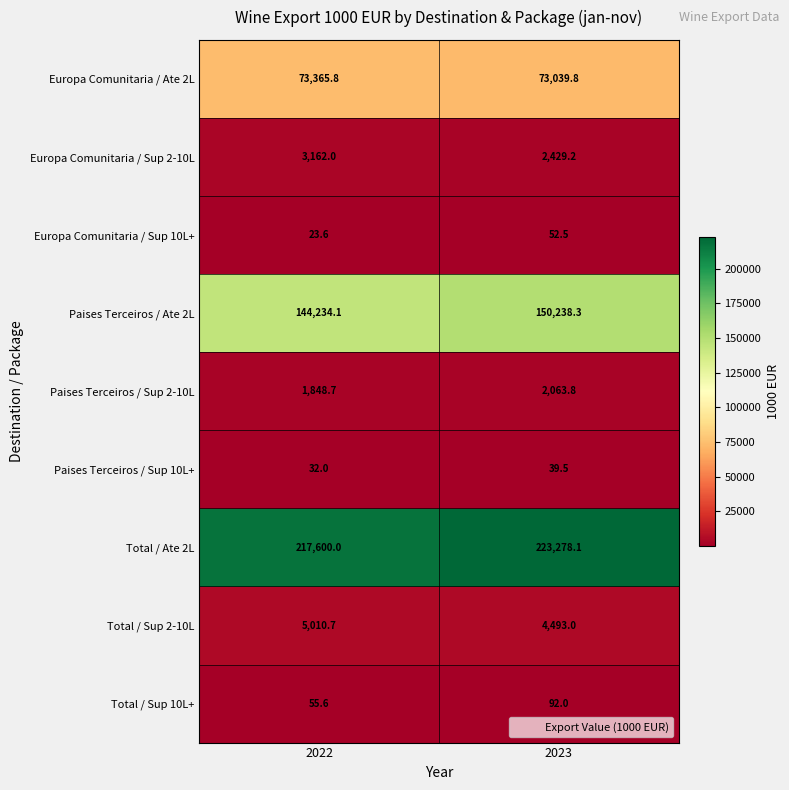

Reading left to right, transcribe all the data shown in this chart.

Europa Comunitaria / Ate 2L: 2022=73365.8	2023=73039.8
Europa Comunitaria / Sup 2-10L: 2022=3162.0	2023=2429.2
Europa Comunitaria / Sup 10L+: 2022=23.6	2023=52.5
Paises Terceiros / Ate 2L: 2022=144234.1	2023=150238.3
Paises Terceiros / Sup 2-10L: 2022=1848.7	2023=2063.8
Paises Terceiros / Sup 10L+: 2022=32.0	2023=39.5
Total / Ate 2L: 2022=217600.0	2023=223278.1
Total / Sup 2-10L: 2022=5010.7	2023=4493.0
Total / Sup 10L+: 2022=55.6	2023=92.0